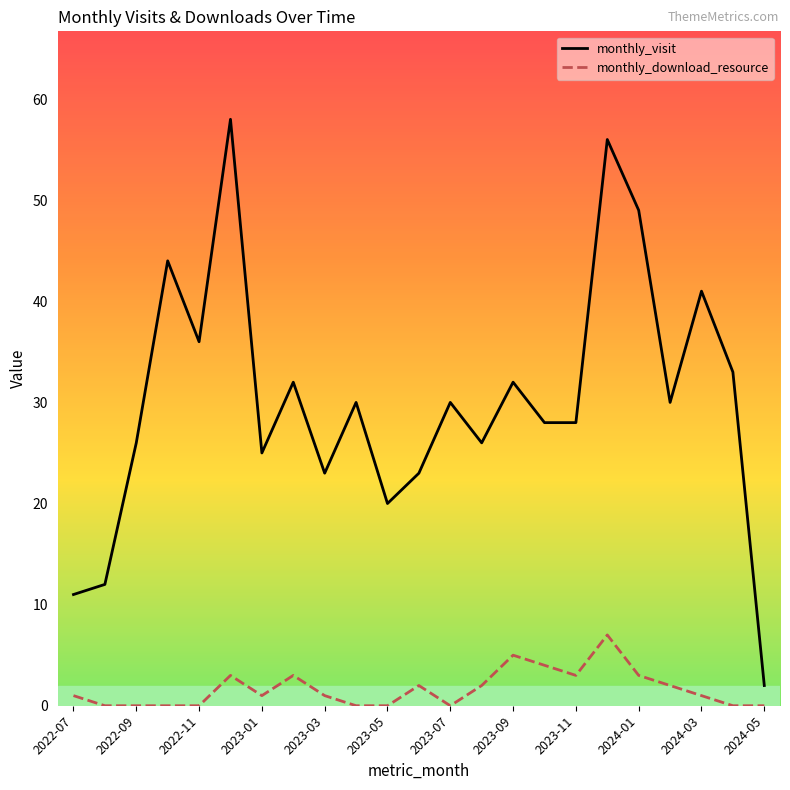

List the series in order of their peak value, highest first.

monthly_visit, monthly_download_resource